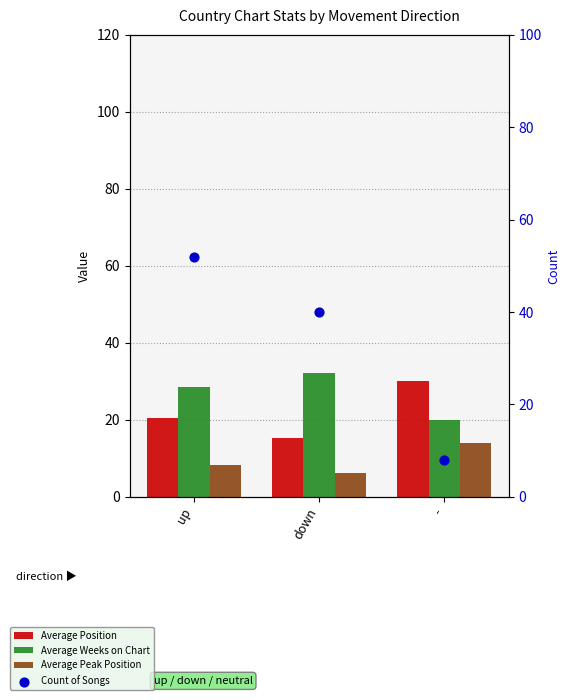

What are all the series names shown in the legend?

Average Position, Average Weeks on Chart, Average Peak Position, Count of Songs